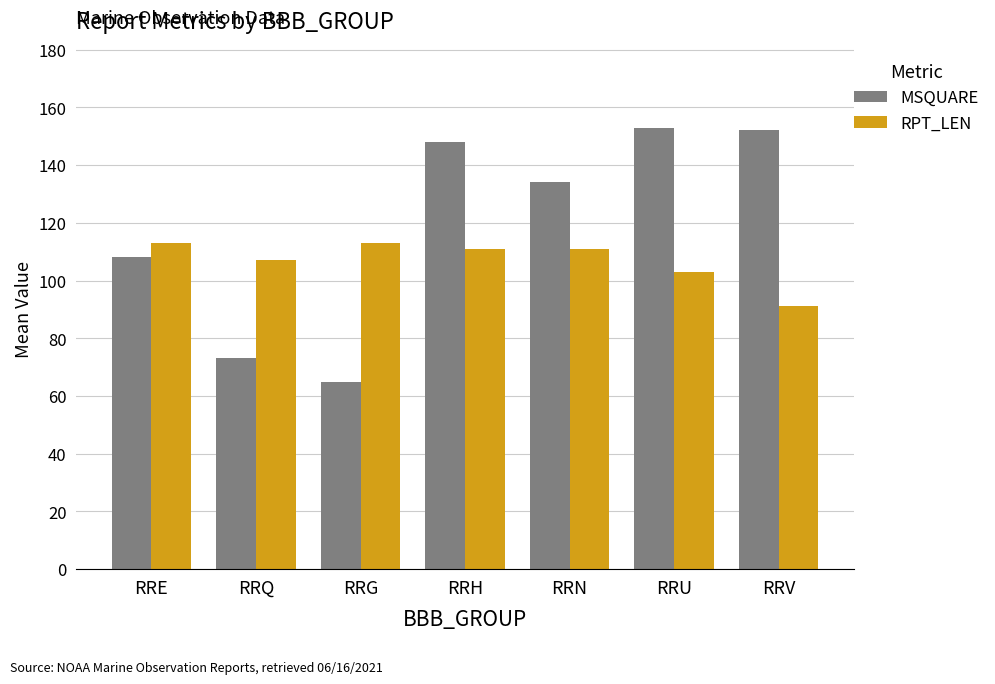

Rank the series by their average value, from lowest to highest.

RPT_LEN, MSQUARE